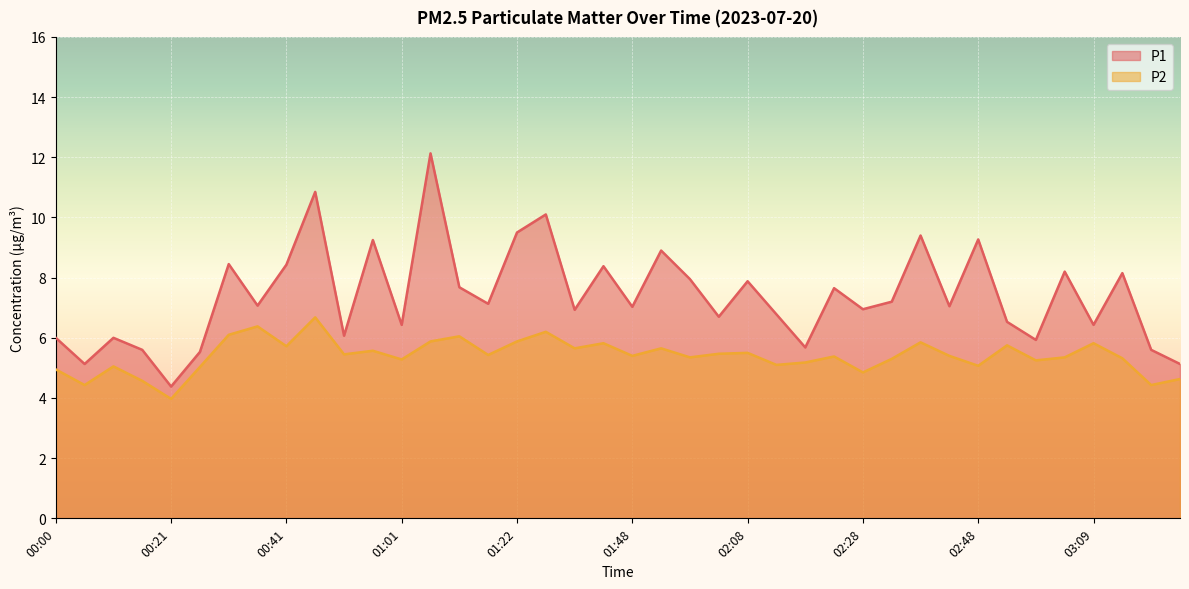

True or false: P2 has more than 0 interior local peaks.

True